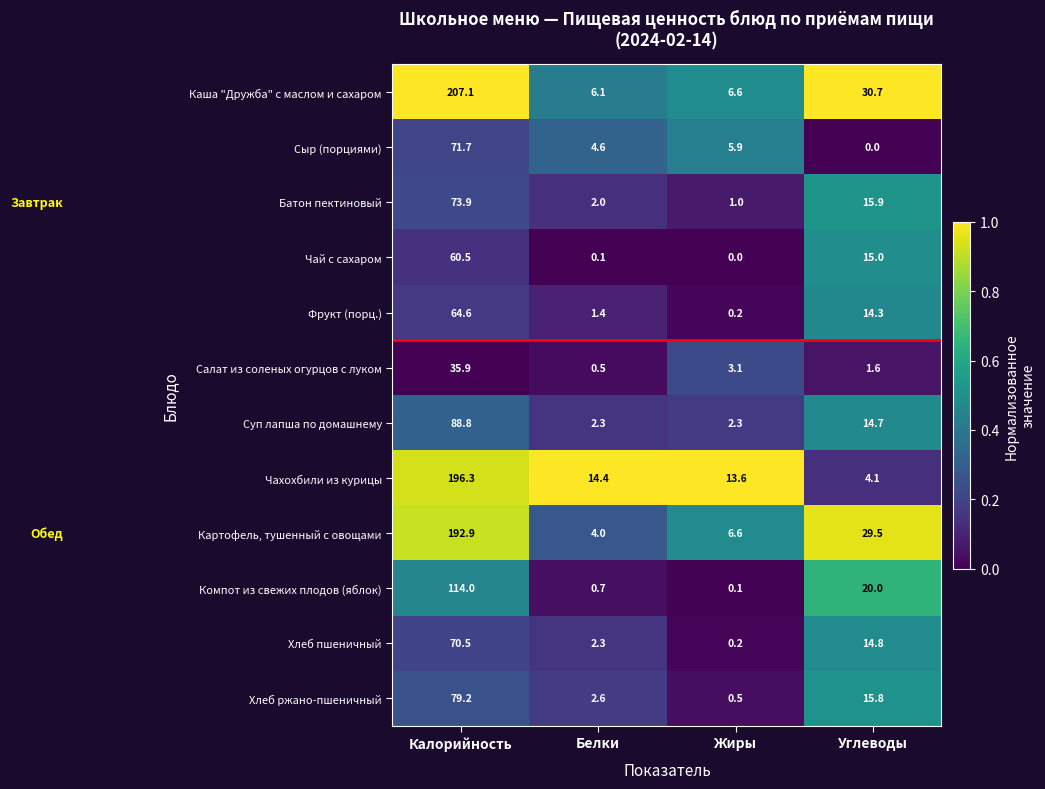

The value of Картофель, тушенный с овощами at Жиры is 4.4. True or false?

False